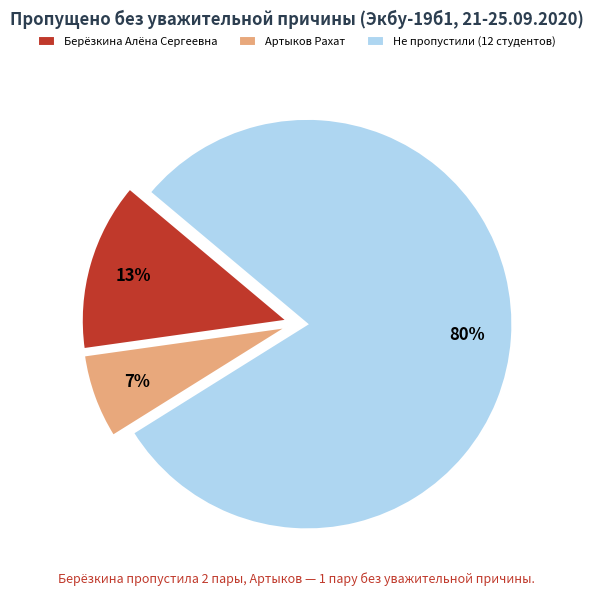

Rank the categories by value from highest to lowest.

Не пропустили (12 студентов), Берёзкина Алёна Сергеевна, Артыков Рахат